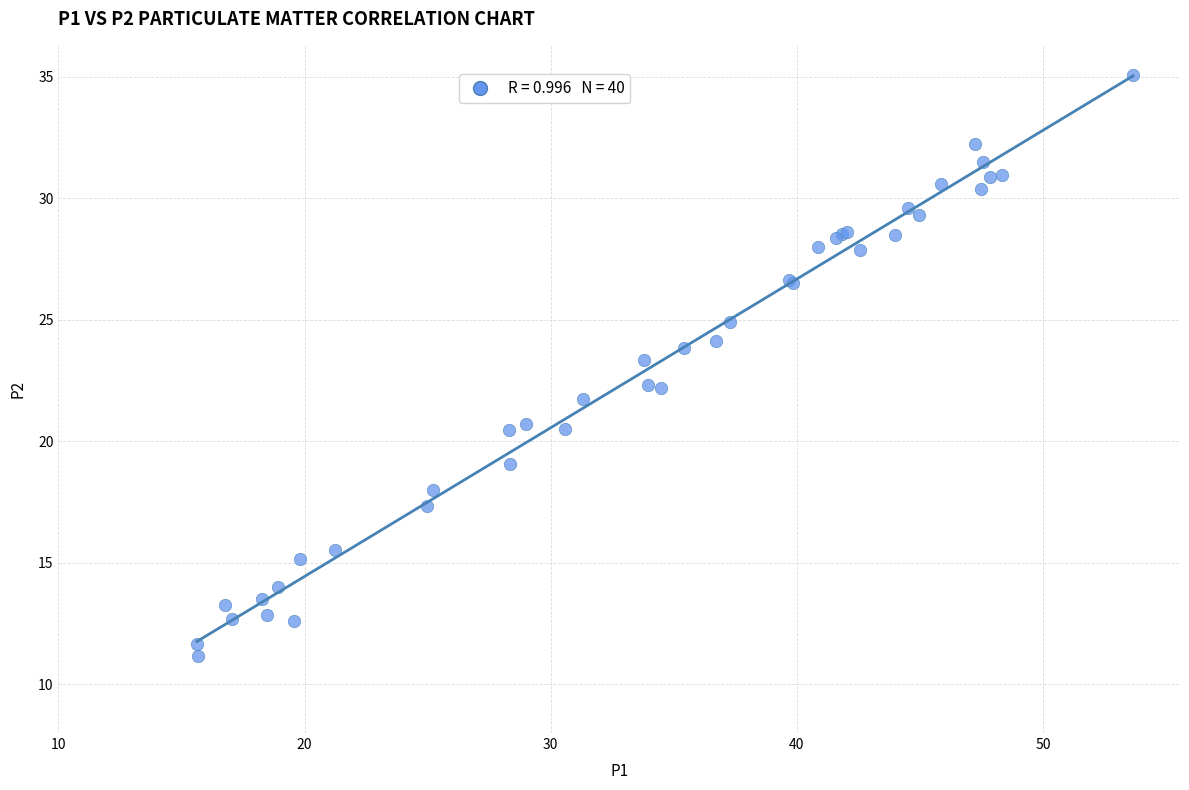

What Y value in the scatter plot is closest to 23?

23.4